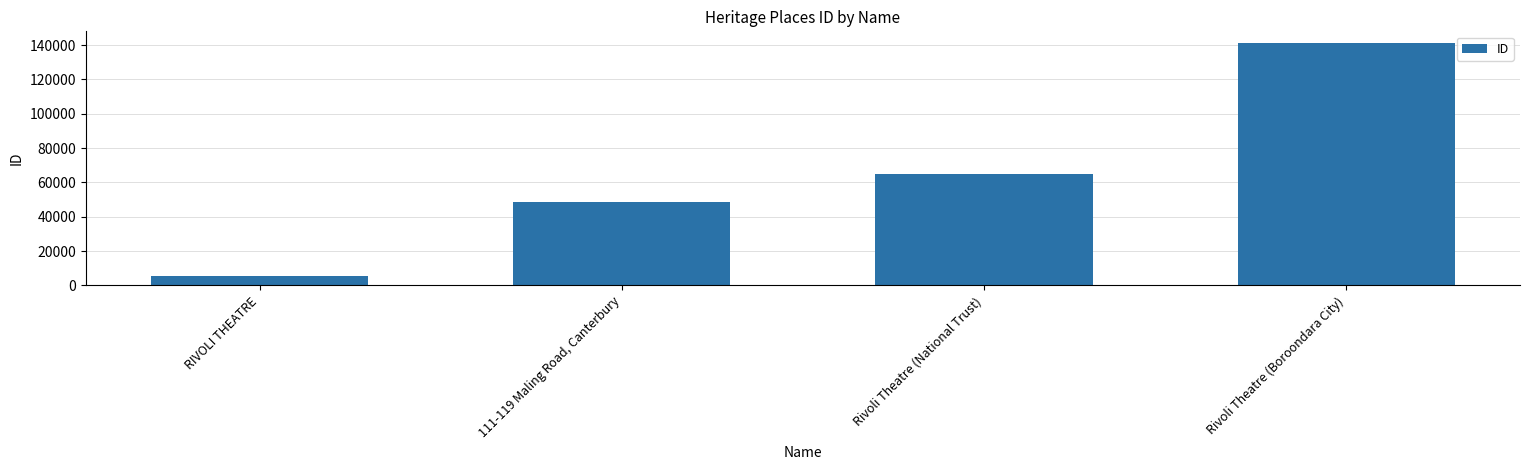

What is the sum of all values?

259756